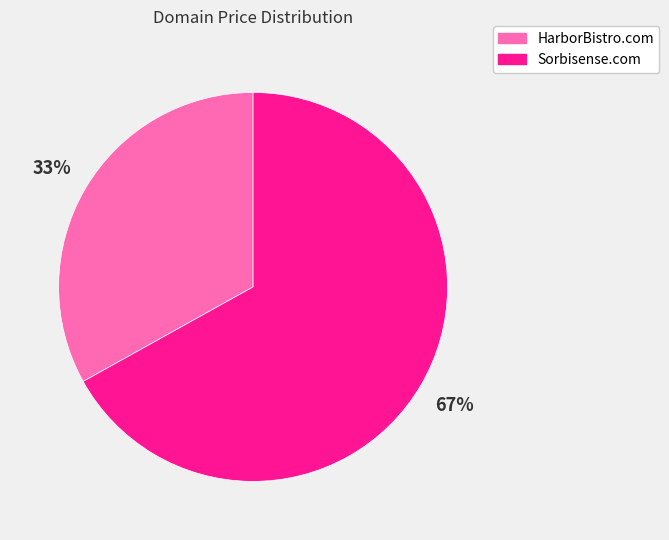

The HarborBistro.com slice represents 41% of the pie. True or false?

False